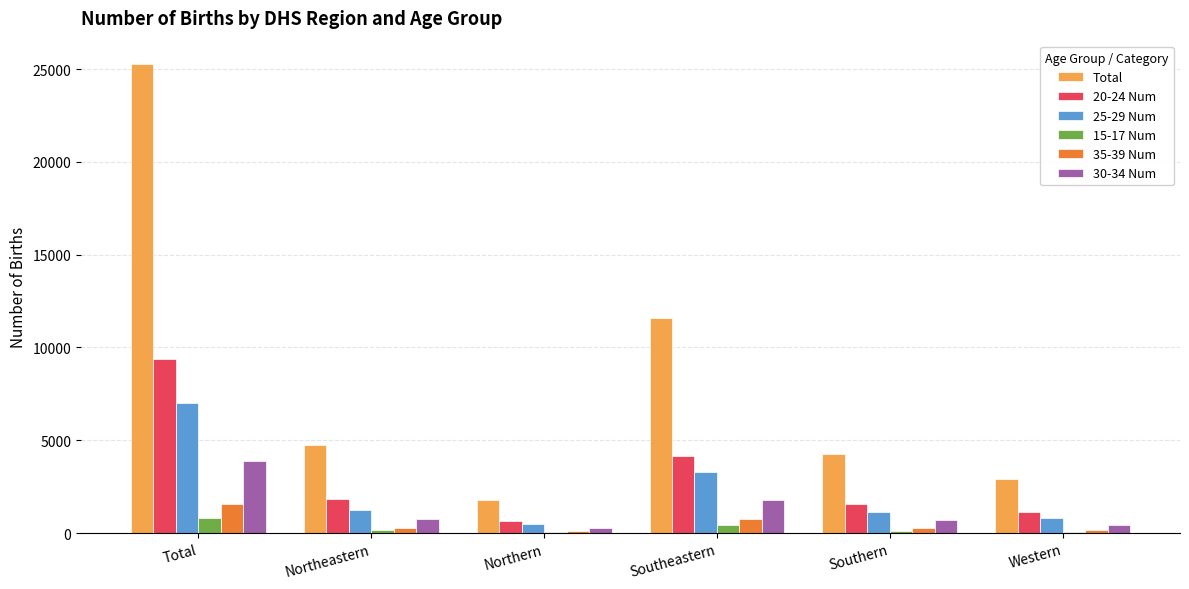

The 30-34 Num series shows 3902 at Total. True or false?

True